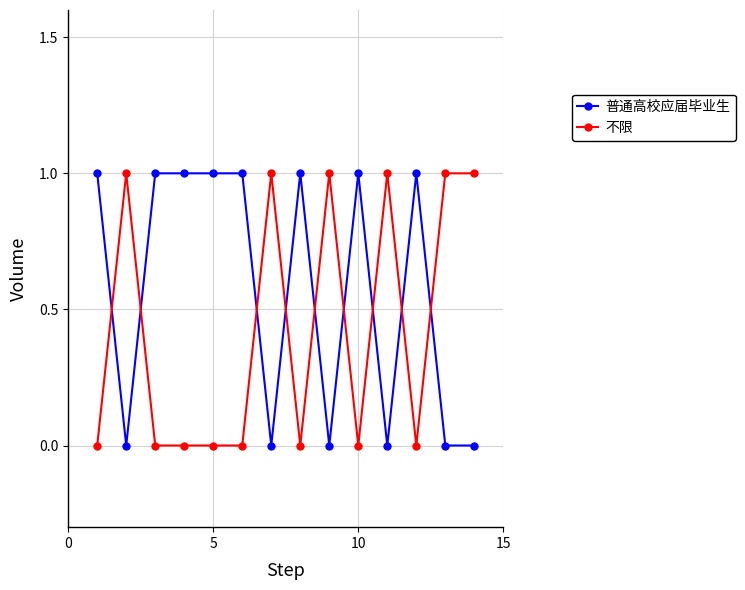

What is the value of the 不限 point at the 14th from the left?

1